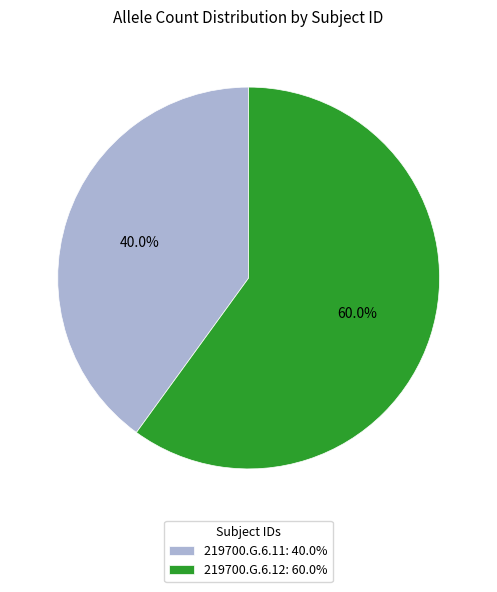

Combined, do 219700.G.6.11 and 219700.G.6.12 account for over 50%?

Yes